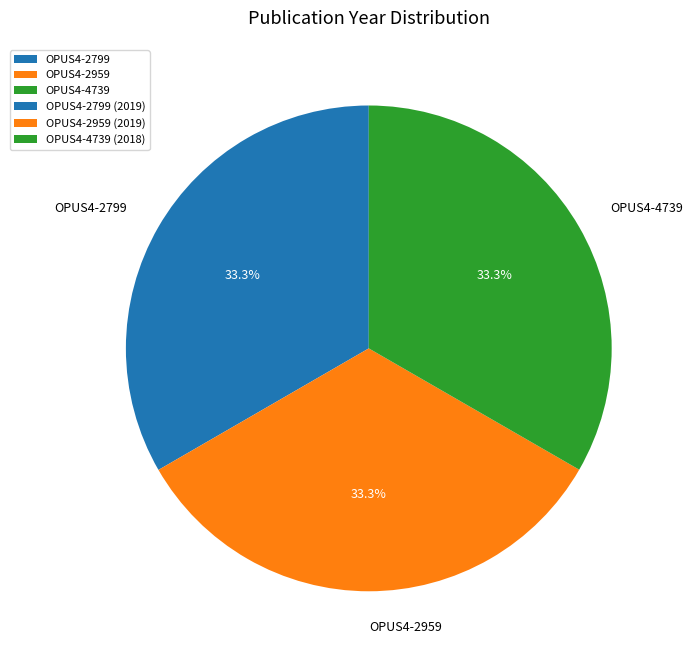

Does OPUS4-2799 account for over 50% of the chart?

No